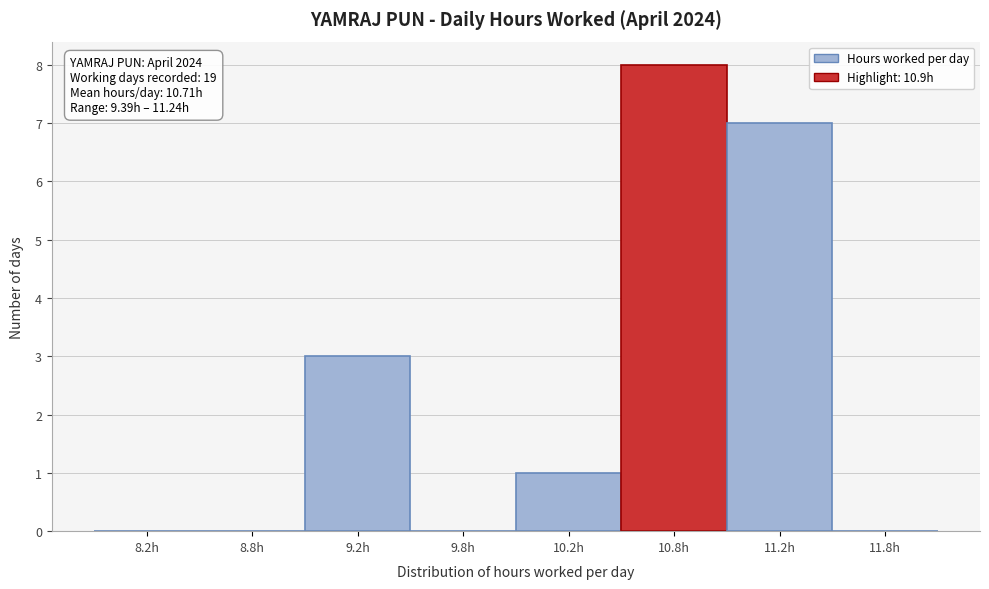

Reading left to right, extract all data points from this chart.

8.2h=0	8.8h=0	9.2h=3	9.8h=0	10.2h=1	10.8h=8	11.2h=7	11.8h=0